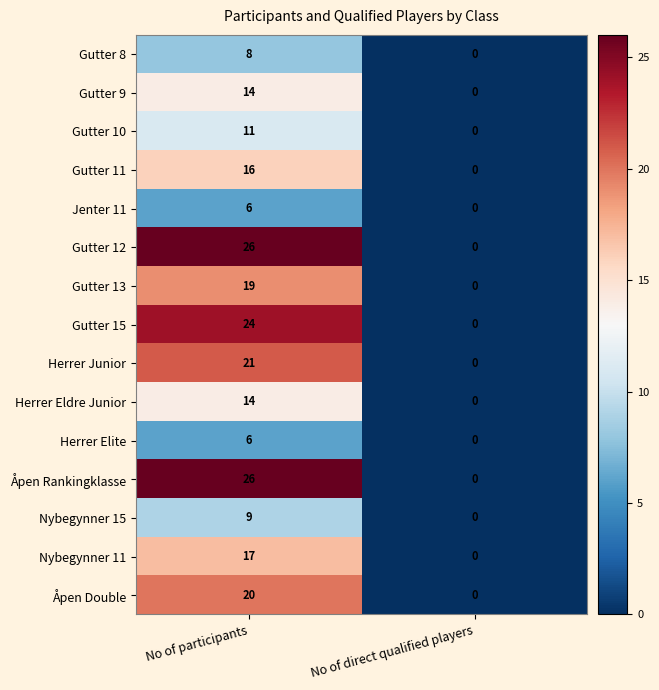

Which label corresponds to the smallest value in the chart?

No of direct qualified players